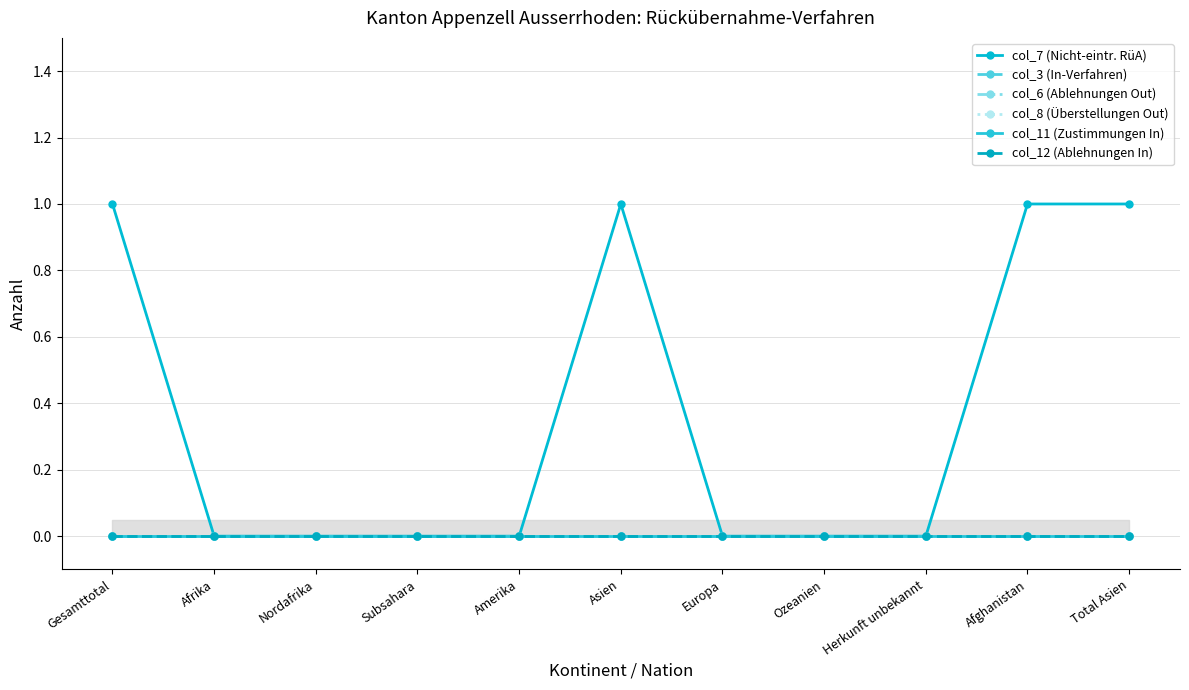

Which has a higher value, Asien or Europa?

Asien